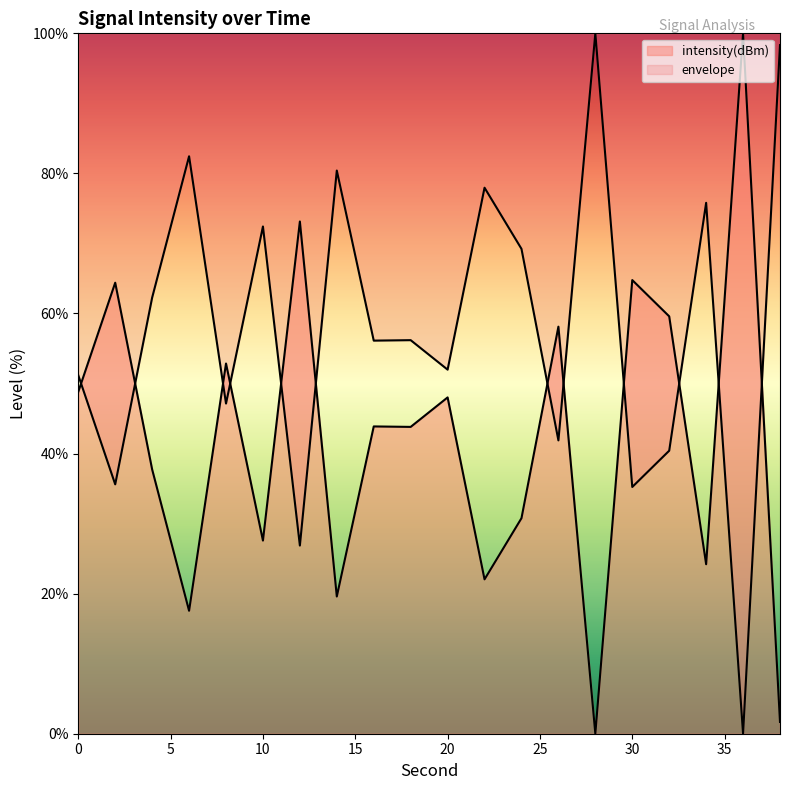

At which category does the chart reach its minimum across all series?

28